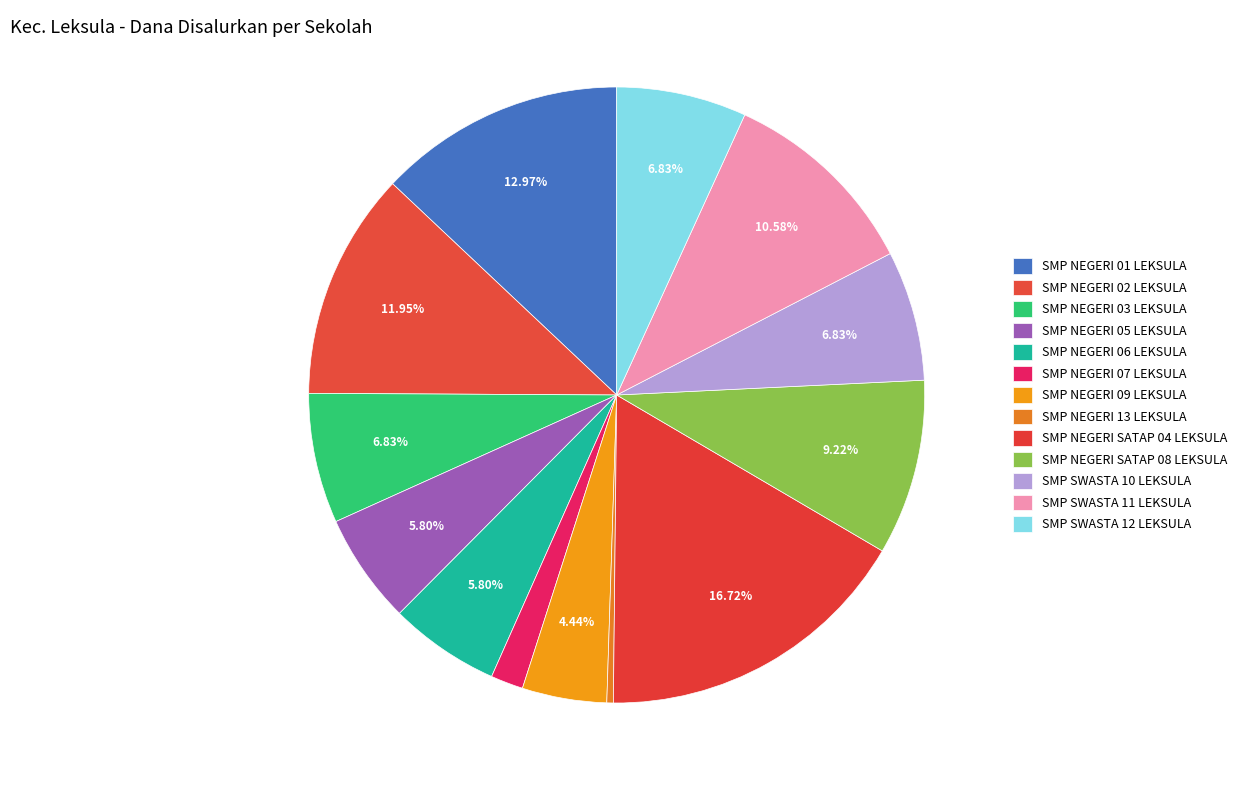

To the nearest percent, what is the combined percentage of SMP SWASTA 10 LEKSULA and SMP NEGERI 13 LEKSULA?

7%